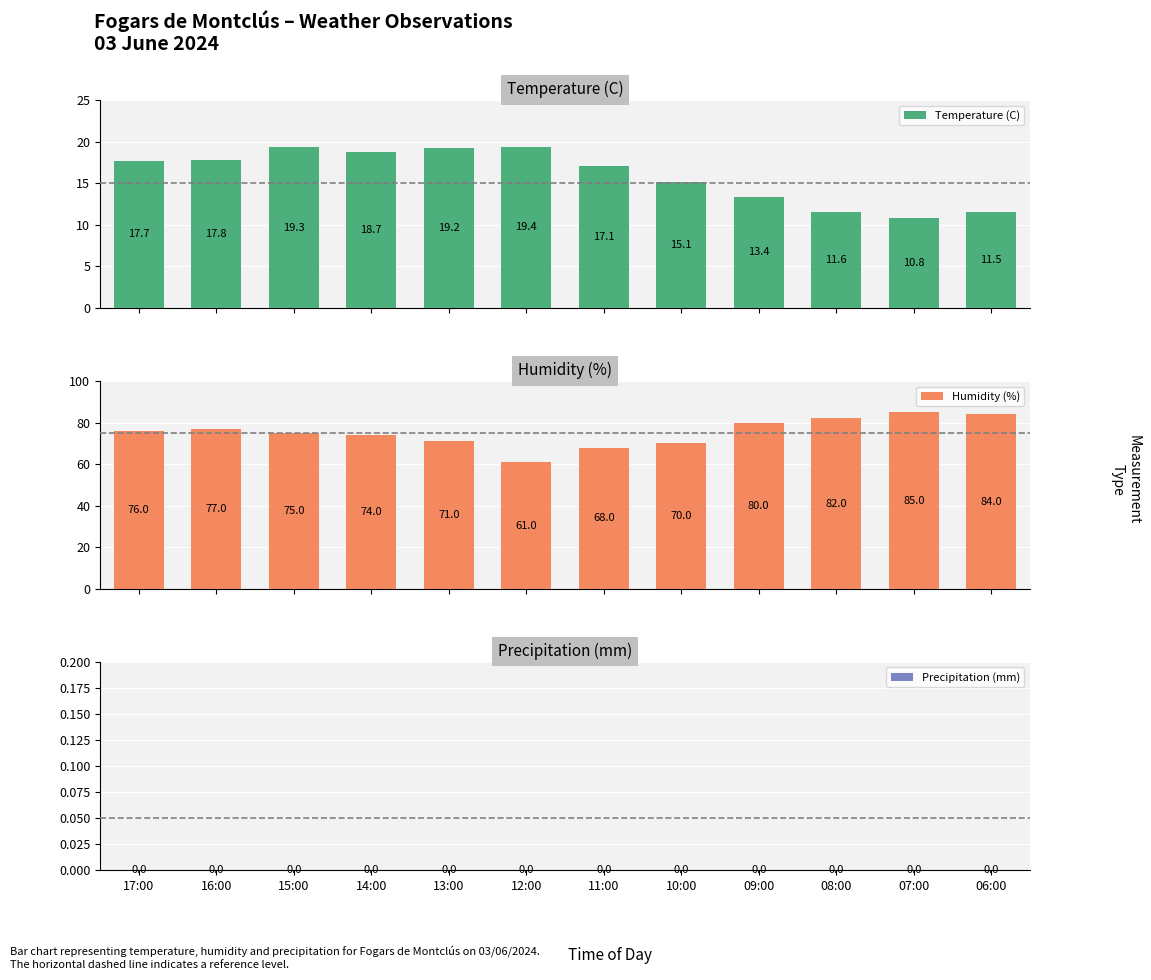

Reading left to right, what are all the values shown in this chart?

Temperature (C): 17:00=17.7	16:00=17.8	15:00=19.3	14:00=18.7	13:00=19.2	12:00=19.4	11:00=17.1	10:00=15.1	09:00=13.4	08:00=11.6	07:00=10.8	06:00=11.5
Humidity (%): 17:00=76.0	16:00=77.0	15:00=75.0	14:00=74.0	13:00=71.0	12:00=61.0	11:00=68.0	10:00=70.0	09:00=80.0	08:00=82.0	07:00=85.0	06:00=84.0
Precipitation (mm): 17:00=0.0	16:00=0.0	15:00=0.0	14:00=0.0	13:00=0.0	12:00=0.0	11:00=0.0	10:00=0.0	09:00=0.0	08:00=0.0	07:00=0.0	06:00=0.0